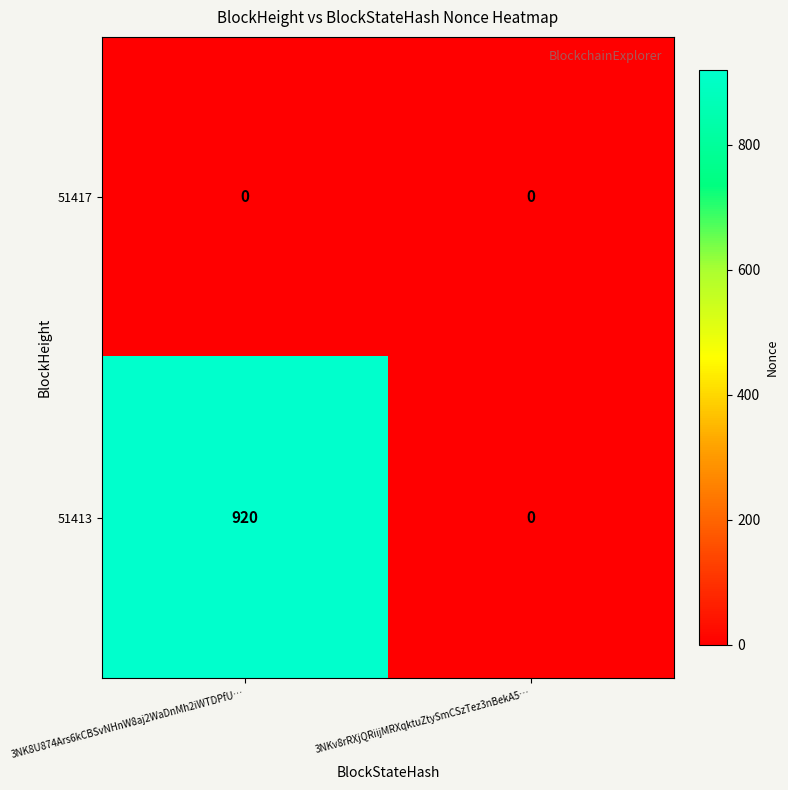

How many series are shown in this chart?

2